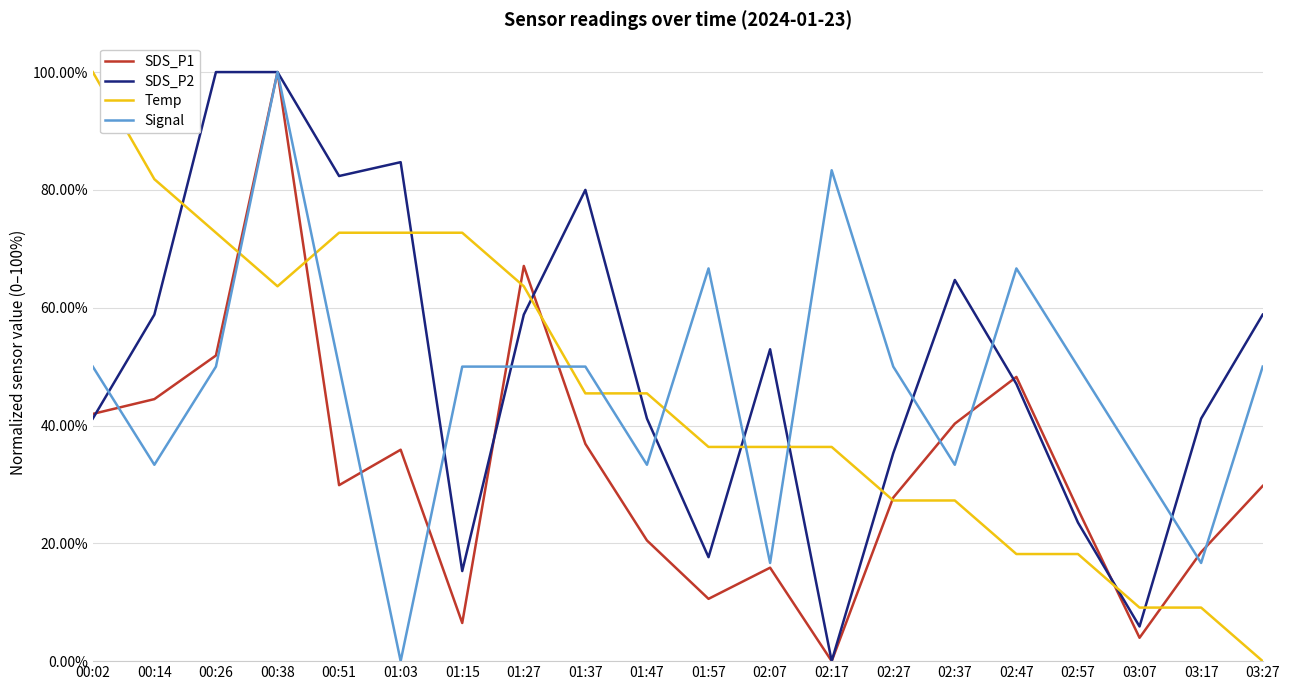

Reading left to right, list all the values displayed in this chart.

SDS_P1: 00:02=0.4	00:14=0.4	00:26=0.5	00:38=1.0	00:51=0.3	01:03=0.4	01:15=0.1	01:27=0.7	01:37=0.4	01:47=0.2	01:57=0.1	02:07=0.2	02:17=0.0	02:27=0.3	02:37=0.4	02:47=0.5	02:57=0.3	03:07=0.0	03:17=0.2	03:27=0.3
SDS_P2: 00:02=0.4	00:14=0.6	00:26=1.0	00:38=1.0	00:51=0.8	01:03=0.8	01:15=0.2	01:27=0.6	01:37=0.8	01:47=0.4	01:57=0.2	02:07=0.5	02:17=0.0	02:27=0.4	02:37=0.6	02:47=0.5	02:57=0.2	03:07=0.1	03:17=0.4	03:27=0.6
Temp: 00:02=1.0	00:14=0.8	00:26=0.7	00:38=0.6	00:51=0.7	01:03=0.7	01:15=0.7	01:27=0.6	01:37=0.5	01:47=0.5	01:57=0.4	02:07=0.4	02:17=0.4	02:27=0.3	02:37=0.3	02:47=0.2	02:57=0.2	03:07=0.1	03:17=0.1	03:27=0.0
Signal: 00:02=0.5	00:14=0.3	00:26=0.5	00:38=1.0	00:51=0.5	01:03=0.0	01:15=0.5	01:27=0.5	01:37=0.5	01:47=0.3	01:57=0.7	02:07=0.2	02:17=0.8	02:27=0.5	02:37=0.3	02:47=0.7	02:57=0.5	03:07=0.3	03:17=0.2	03:27=0.5